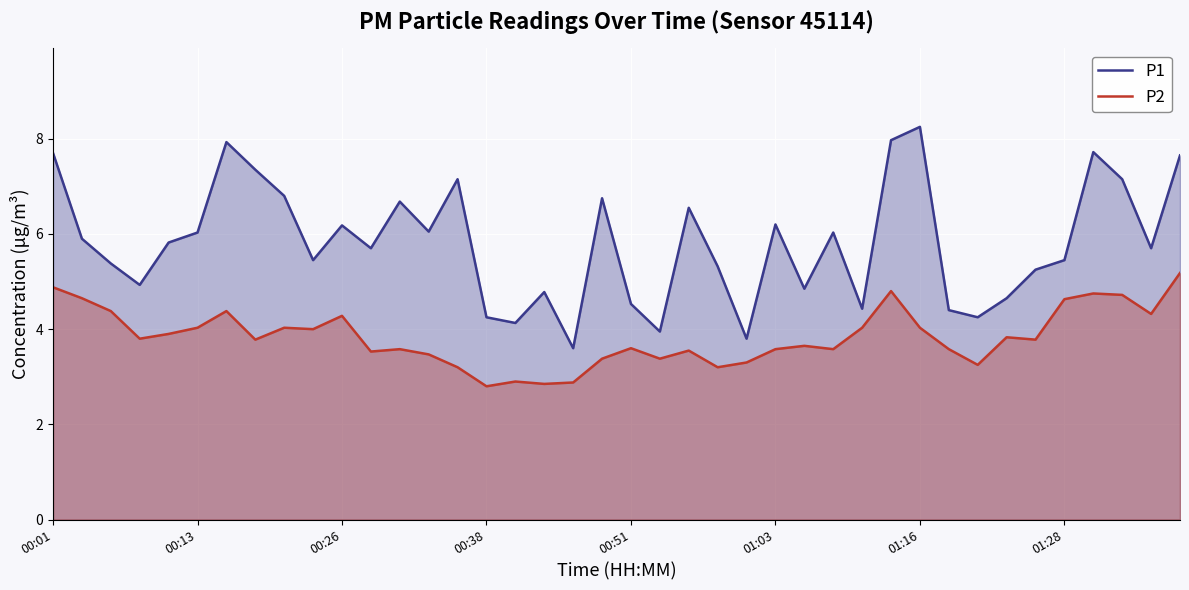

At which label does P2 first exceed 3?

00:01